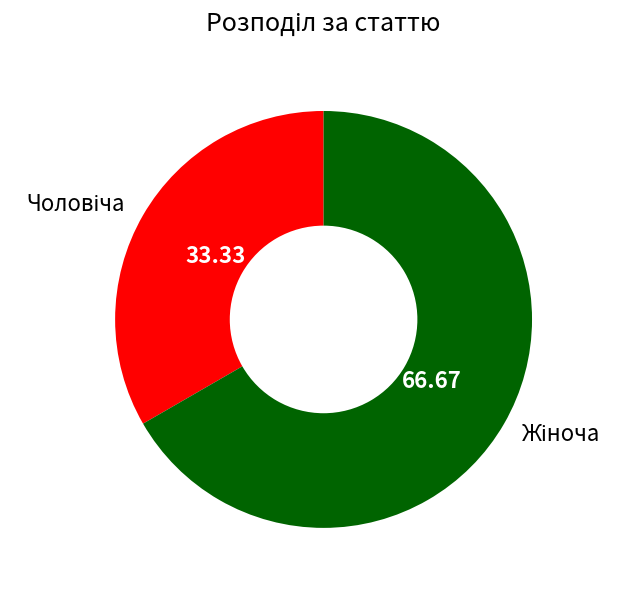

Is there any slice that represents more than half of the pie?

Yes